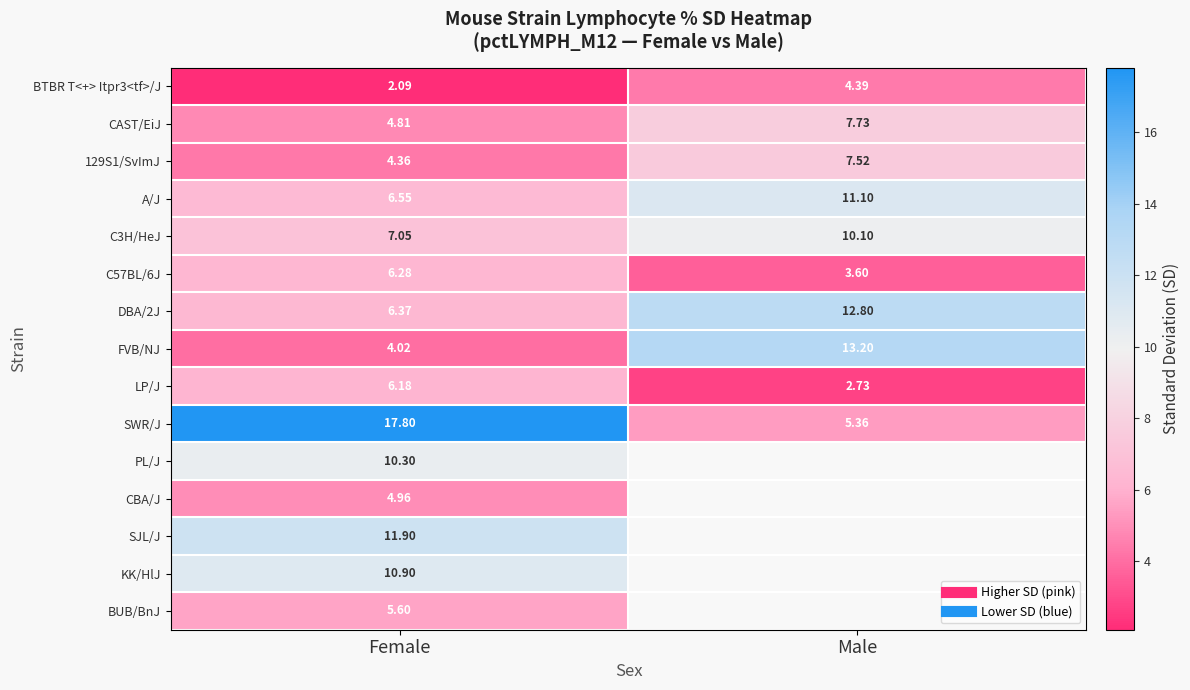

At which category is the sum across all series the highest?

Female